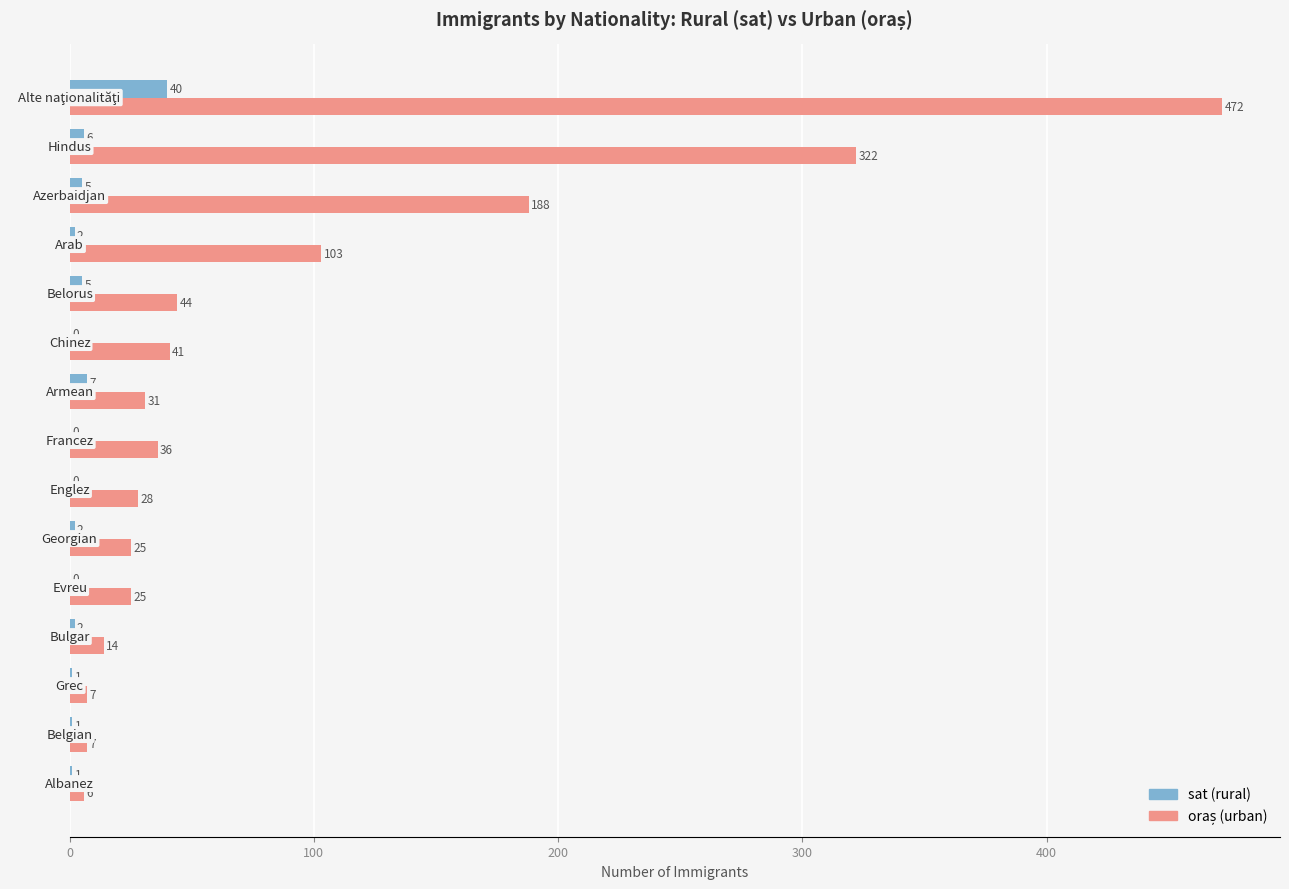

What is the maximum value shown in the chart?

472